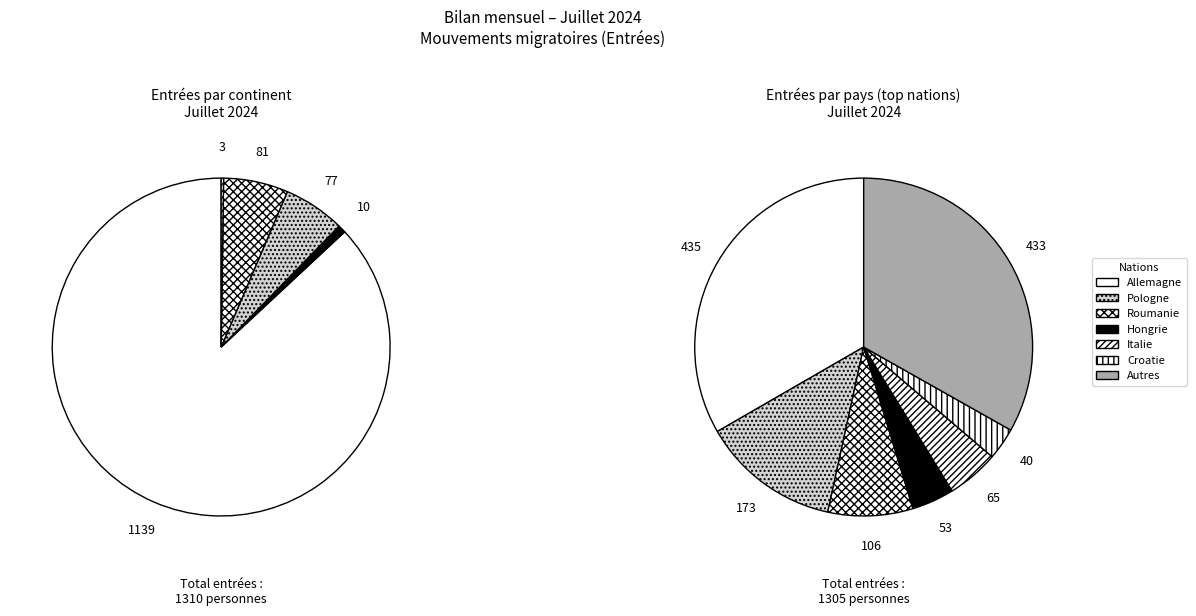

How many slices are in this pie chart?

7